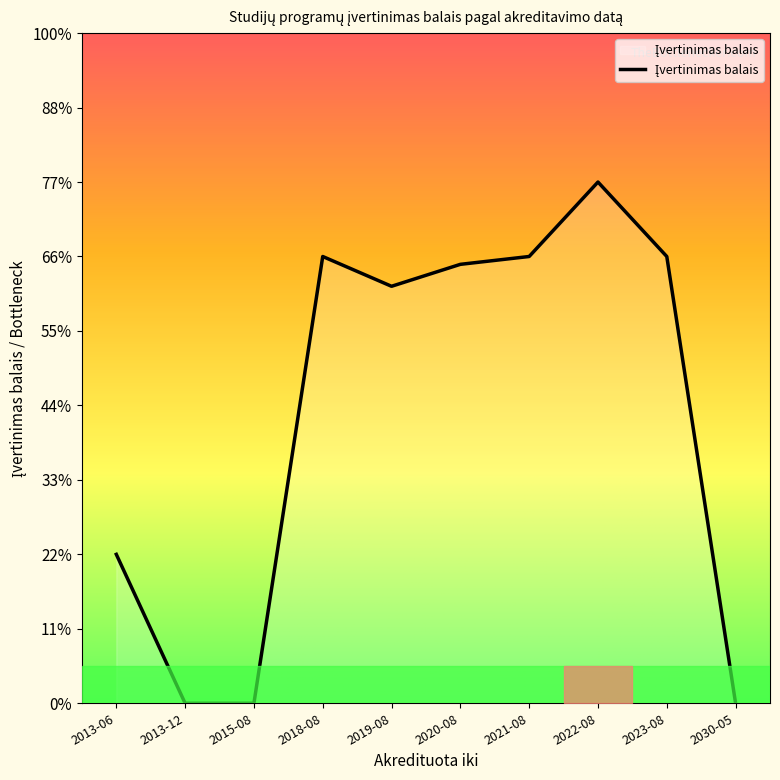

Does the chart display data point markers on the line(s)?

No